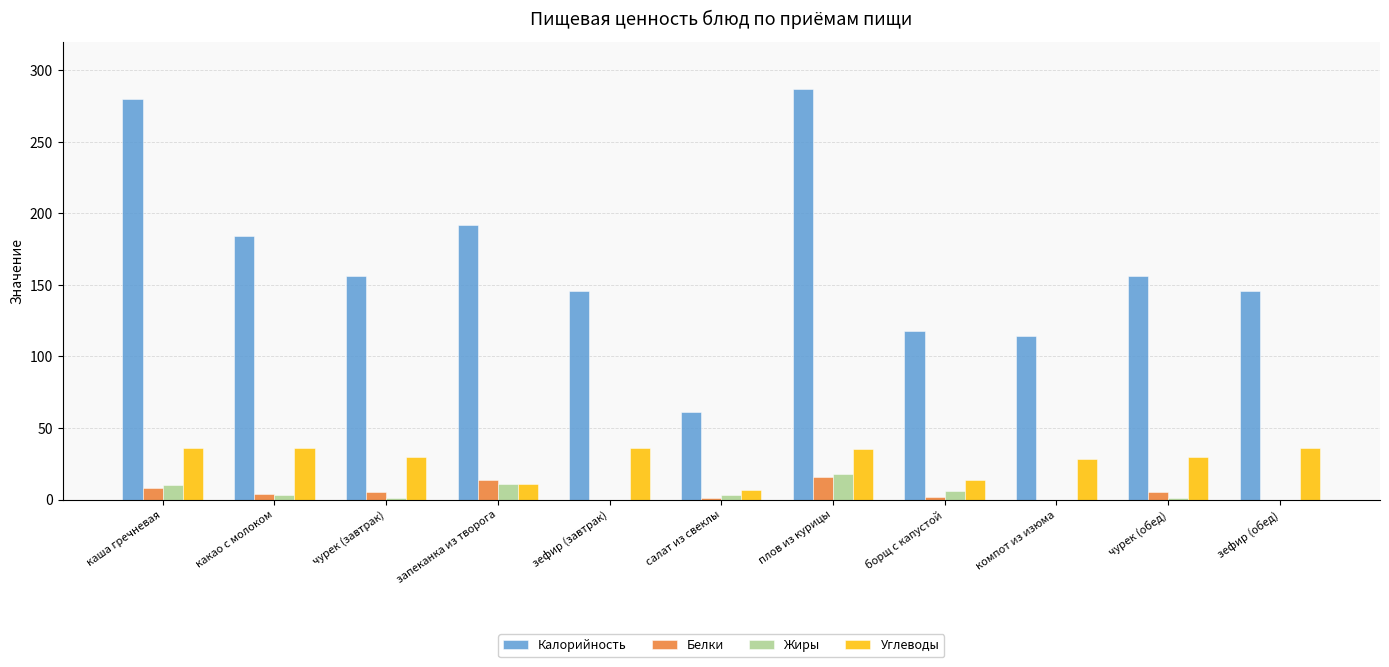

What are all the series names shown in the legend?

Калорийность, Белки, Жиры, Углеводы